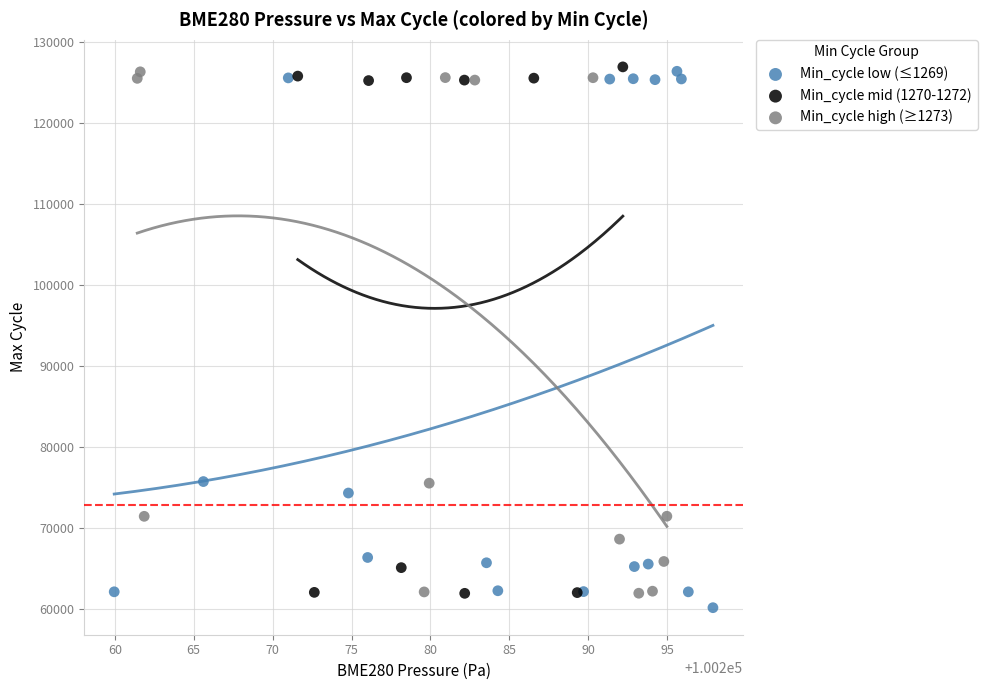

Which series contains the lowest Y value?

Min_cycle low (≤1269)